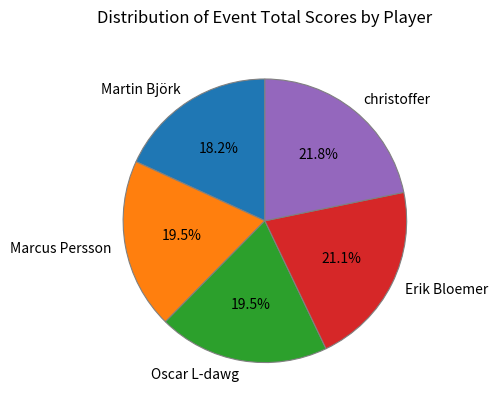

To the nearest percent, what is the difference between the largest and smallest slice percentages?

4%